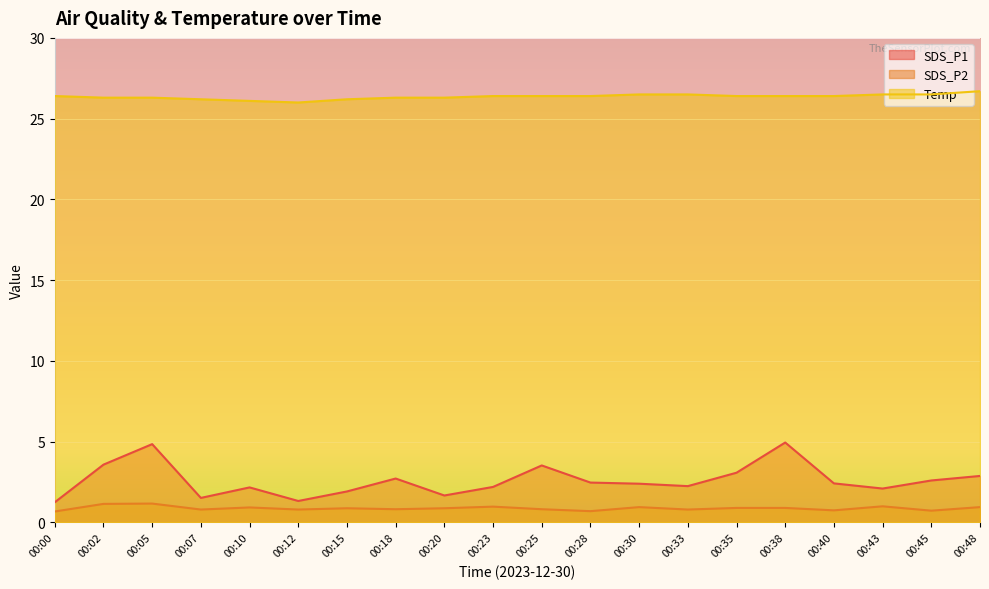

Rank the series at 00:20 from highest to lowest value.

Temp, SDS_P1, SDS_P2